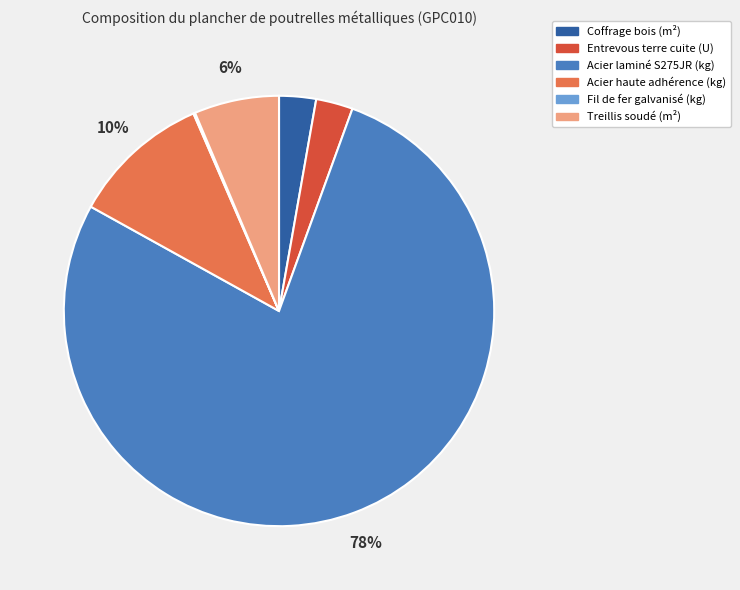

True or false: Treillis soudé (m²) accounts for 6% of the total.

True